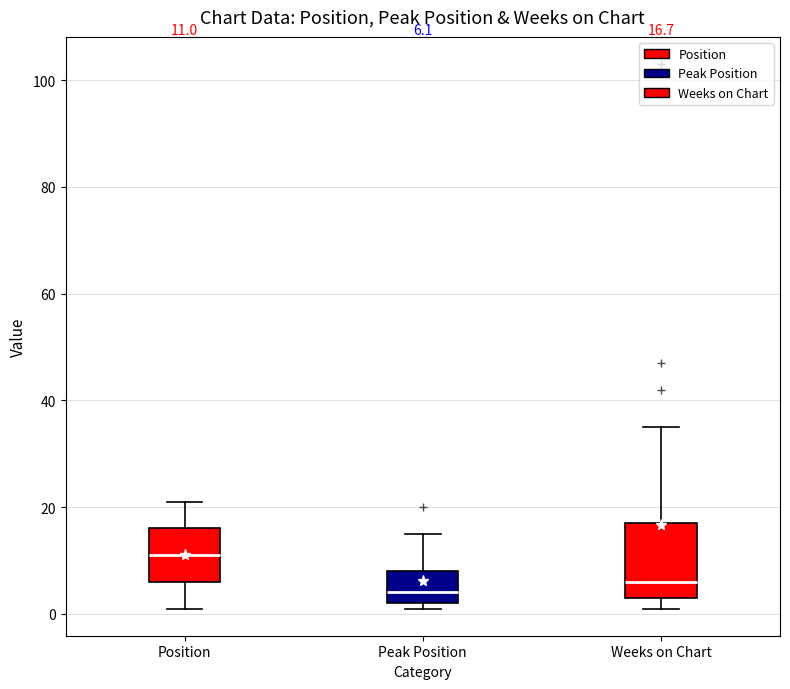

Comparing the boxes themselves (not the whiskers), which one is the tallest?

Weeks on Chart